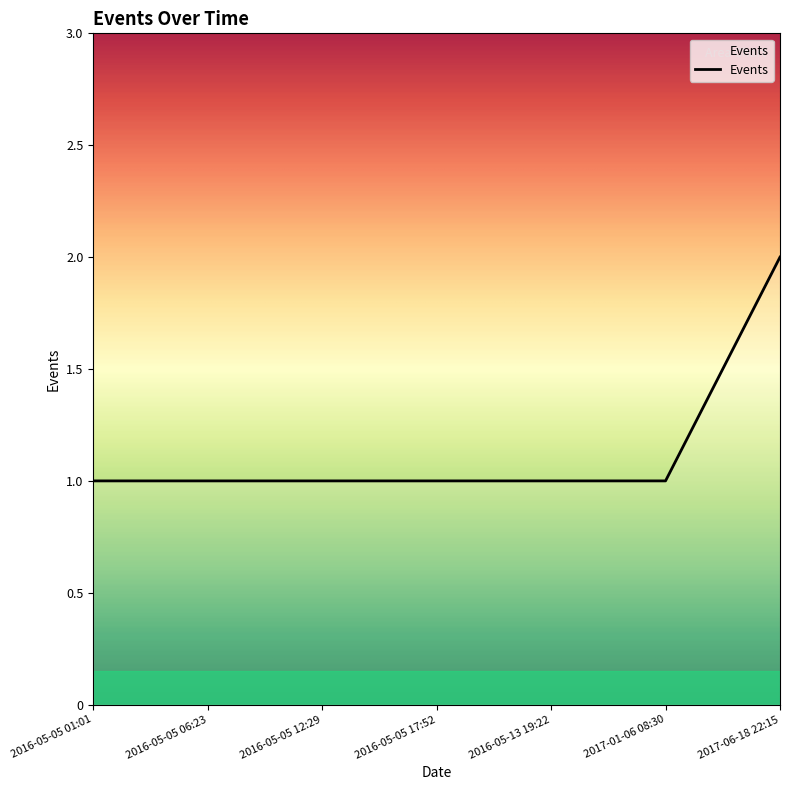

Reading left to right, extract all data points from this chart.

1	1	1	1	1	1	2